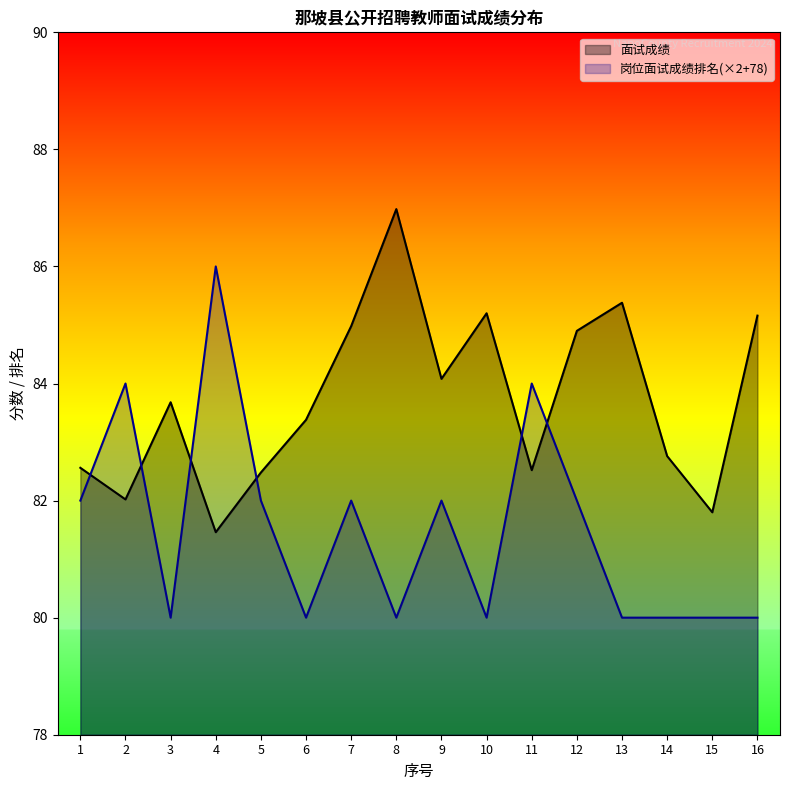

Which series has the largest range (max minus min)?

岗位面试成绩排名(×2+78)